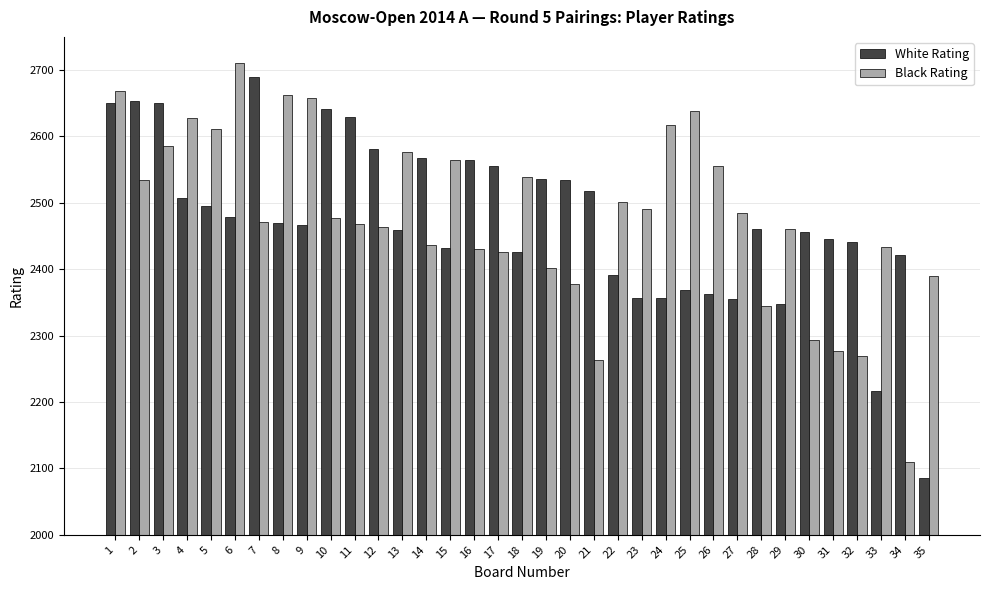

Between 9 and 33, which series saw the biggest shift?

White Rating